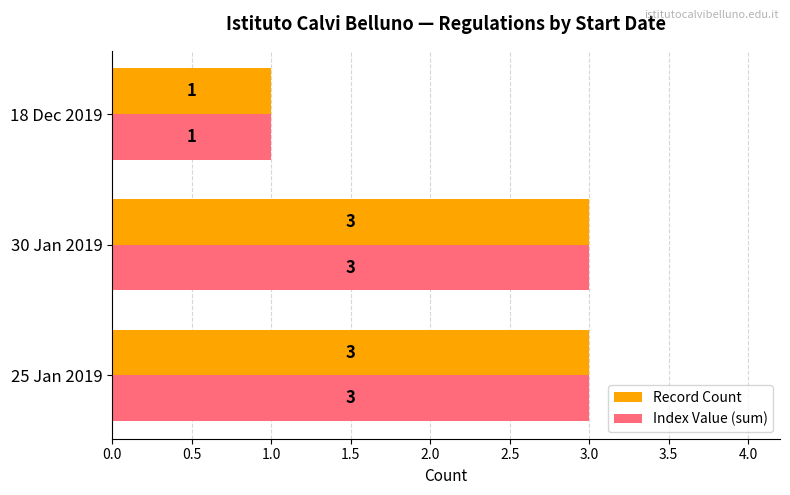

What is the total value across all series at 30 Jan 2019?

6